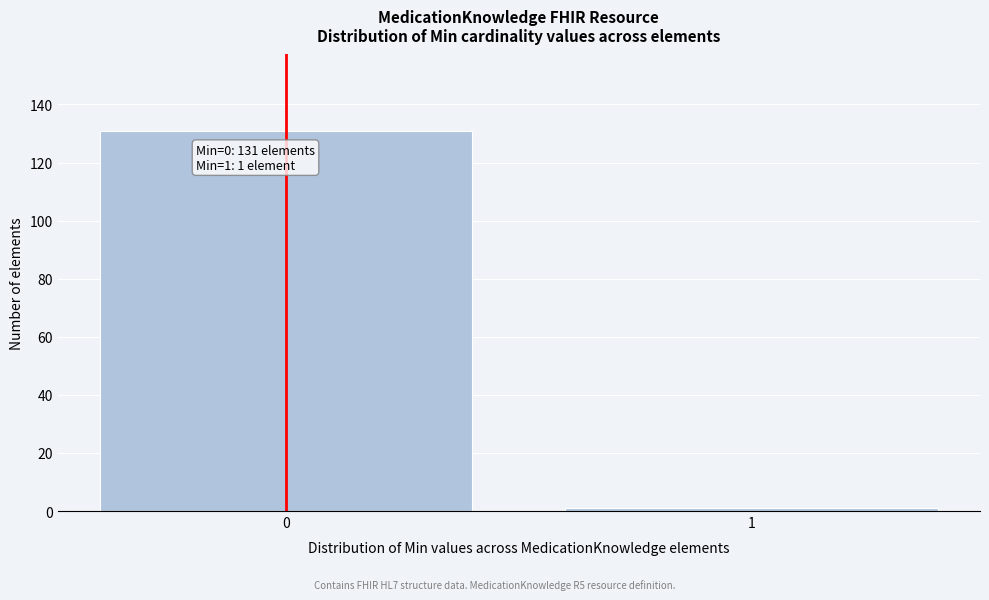

Reading left to right, transcribe all the data shown in this chart.

0=131	1=1